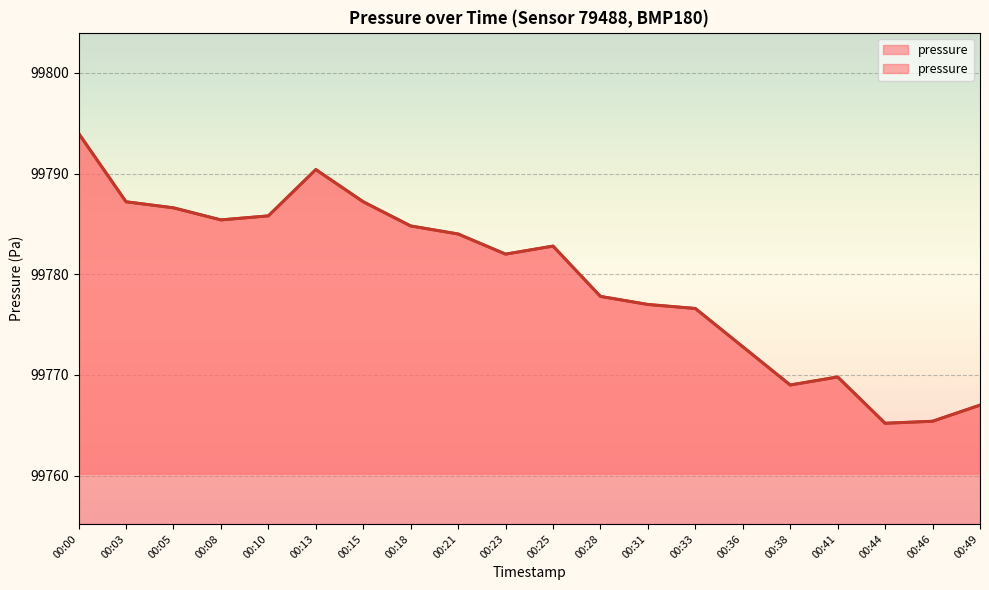

Which has a higher value, 00:10 or 00:21?

00:10